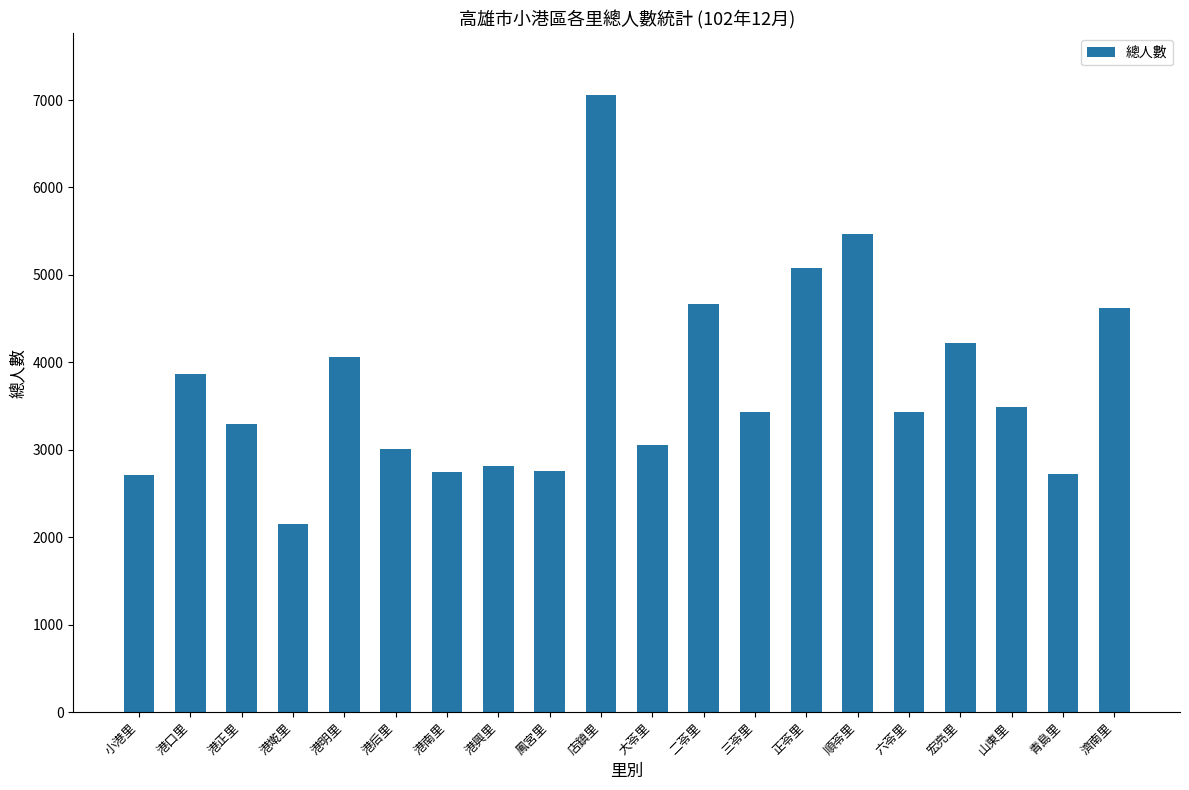

What is the label of the 13th bar from the right?

港興里